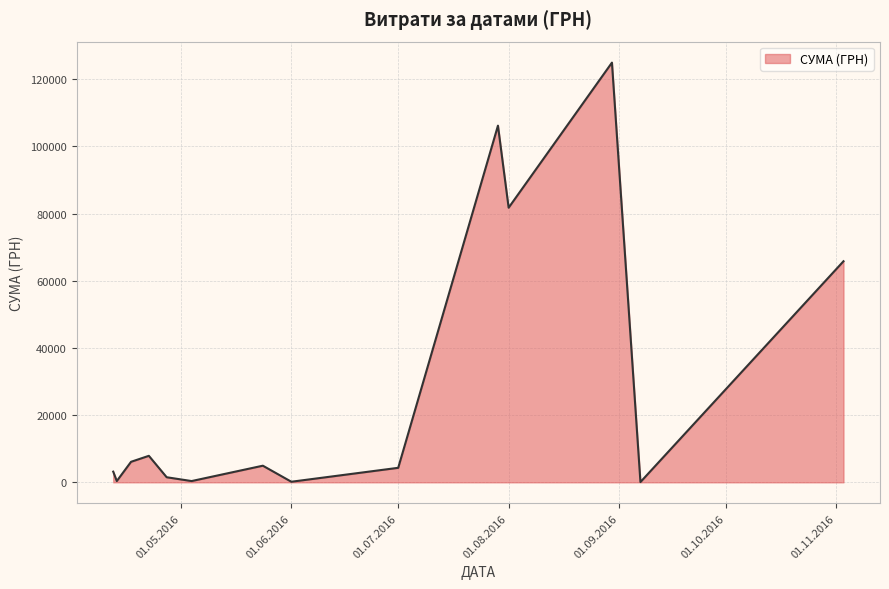

What is the greatest value displayed?

124904.8